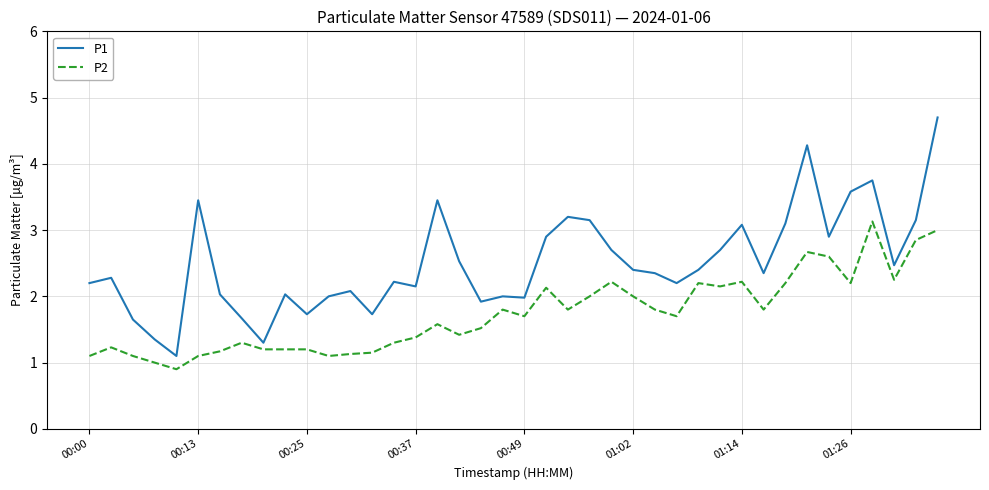

Rank the series by their maximum value, from highest to lowest.

P1, P2